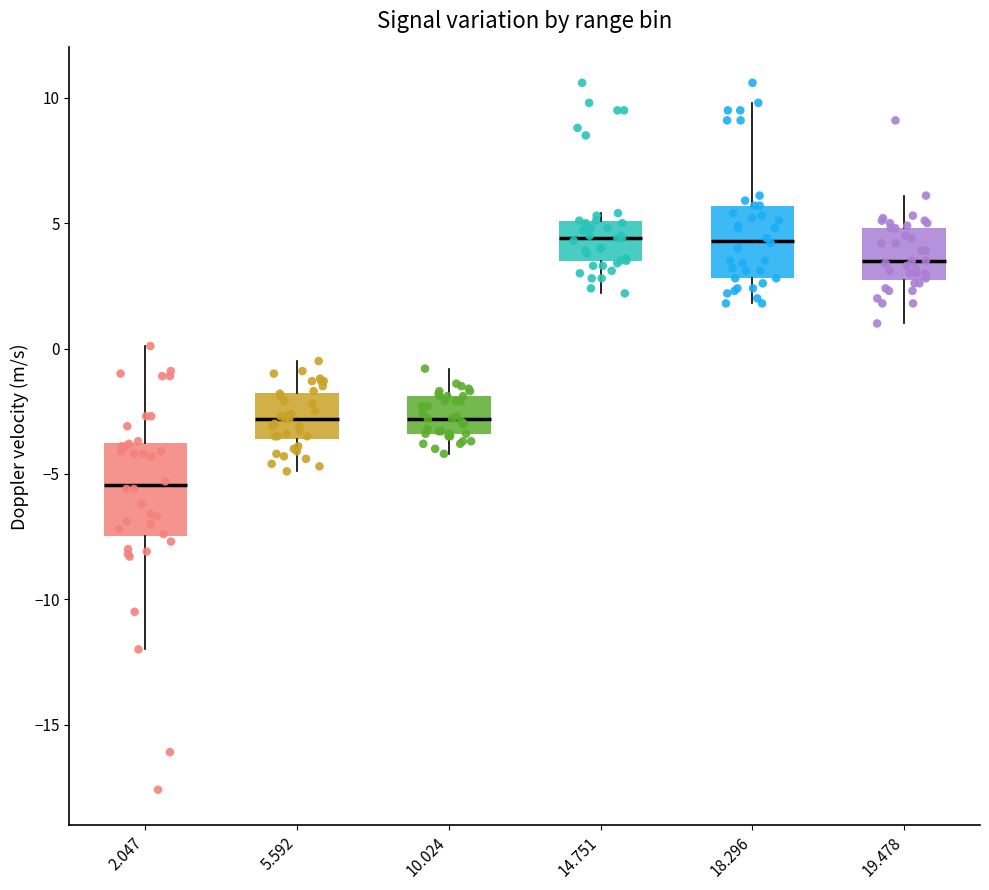

Reading left to right, read every box against the y-axis: the position of its median line, the range the box covers, and the ends of its whiskers. The values are not printed on the chart, so give them approximately, as read against the axis.

2.047: median -5.5, box -7.5 to -4.0, whiskers -12.0 to 0.0
5.592: median -3.0, box -3.5 to -2.0, whiskers -5.0 to -0.5
10.024: median -3.0, box -3.5 to -2.0, whiskers -4.0 to -1.0
14.751: median 4.5, box 3.5 to 5.0, whiskers 2.0 to 5.5
18.296: median 4.5, box 3.0 to 5.5, whiskers 2.0 to 10.0
19.478: median 3.5, box 3.0 to 5.0, whiskers 1.0 to 6.0